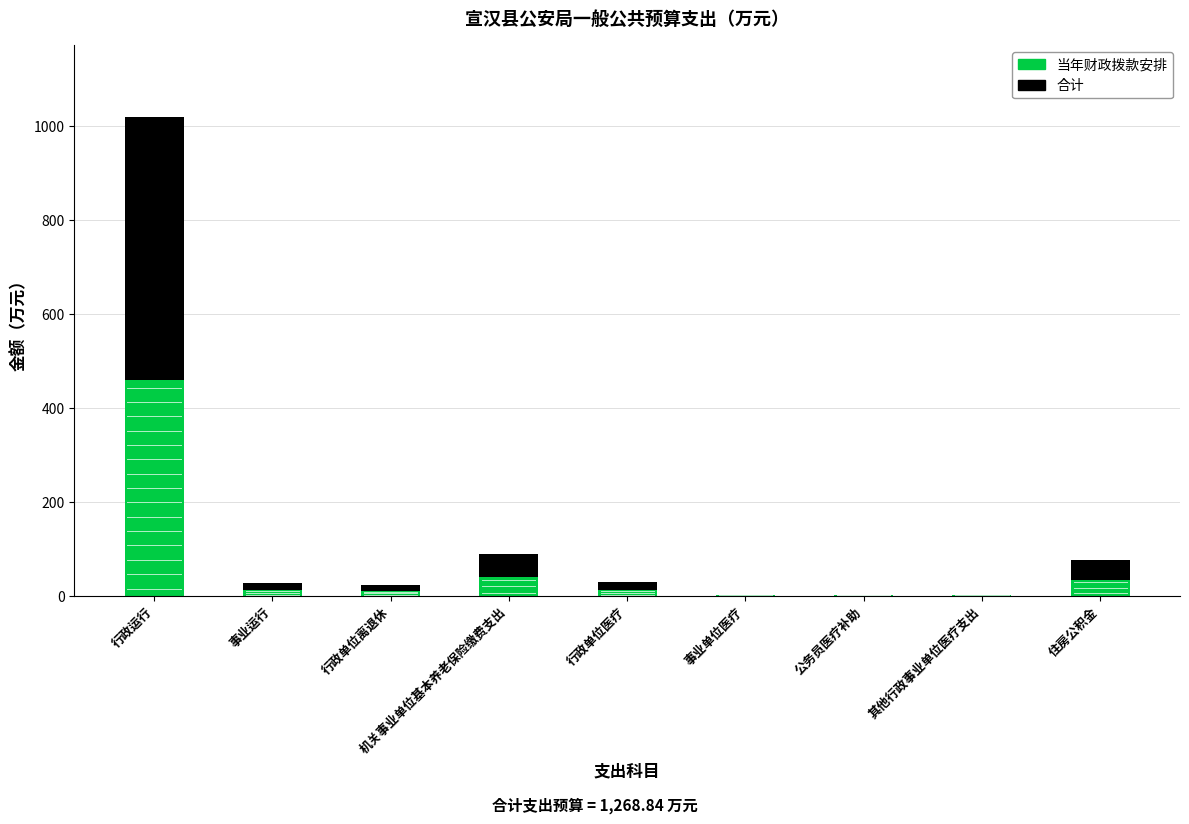

What is the sum of all 当年财政拨款安排 values?

571.0